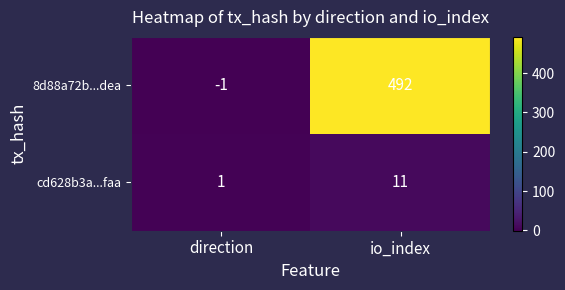

Rank the series at io_index from highest to lowest value.

8d88a72b...dea, cd628b3a...faa